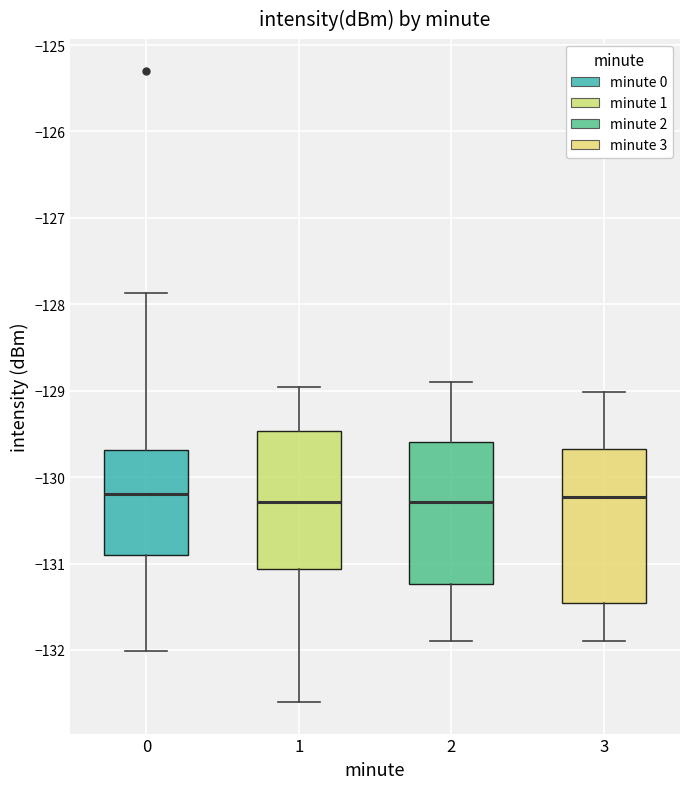

Reading left to right, transcribe this box plot: for each box, give where its median line is, the range the box spans, and where its two whiskers end, as read against the y-axis. The values are not printed on the chart, so give them approximately, as read against the axis.

0: median -130.2, box -130.9 to -129.7, whiskers -132.0 to -127.9
1: median -130.3, box -131.1 to -129.5, whiskers -132.6 to -129.0
2: median -130.3, box -131.2 to -129.6, whiskers -131.9 to -128.9
3: median -130.2, box -131.5 to -129.7, whiskers -131.9 to -129.0